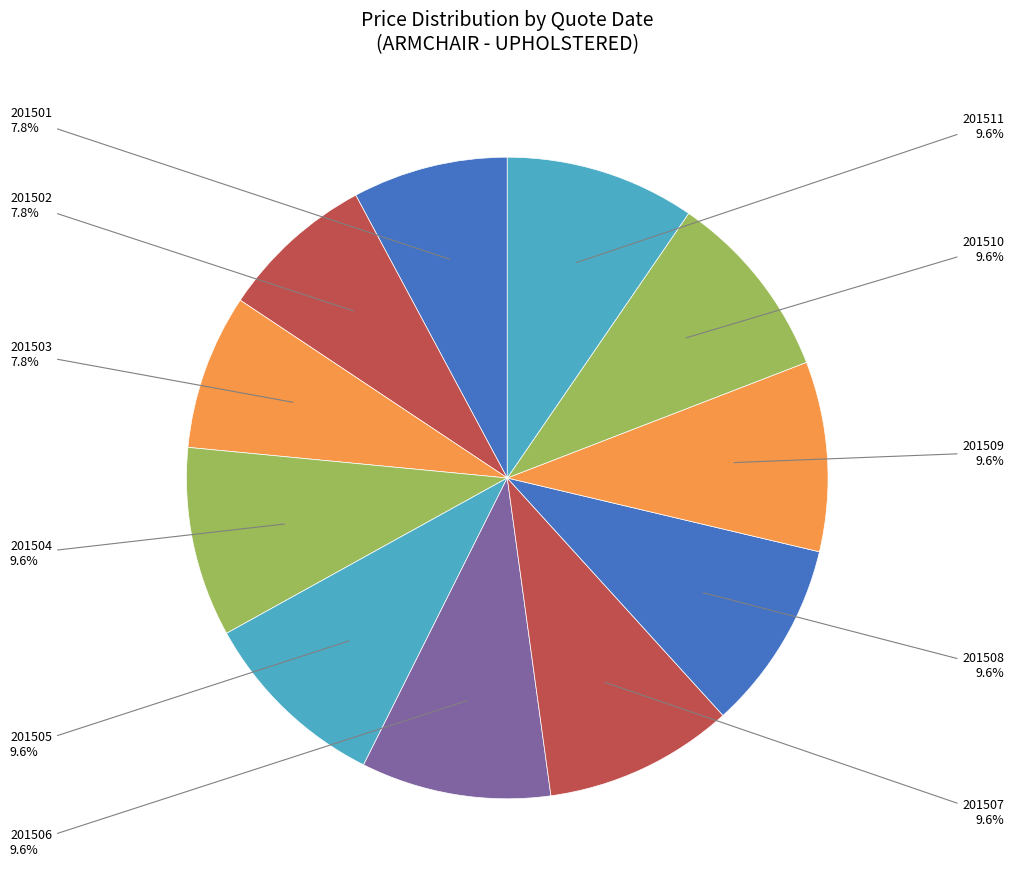

Count the number of slices in the pie.

11